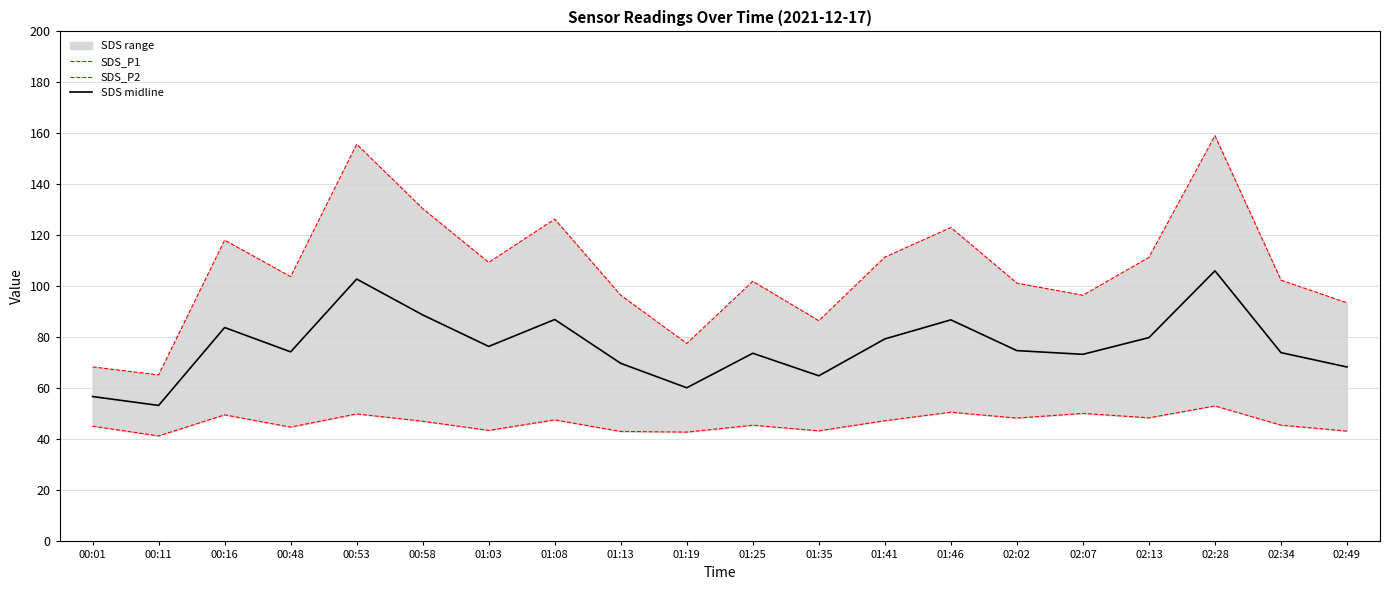

How many values in the SDS midline series are below 74?

8